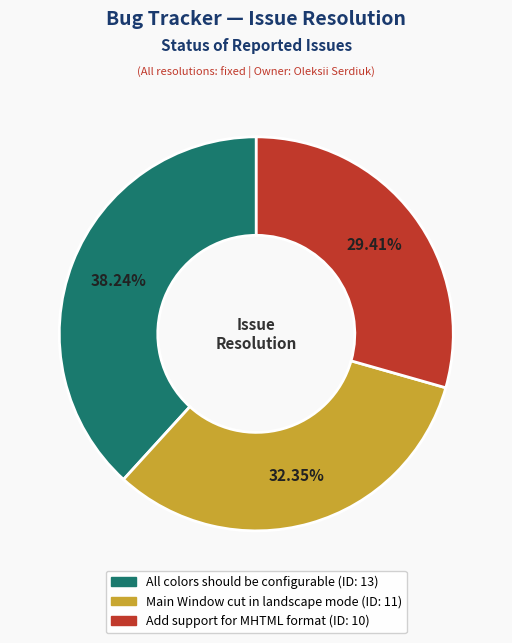

To the nearest percent, what portion does All colors should be configurable represent?

38%